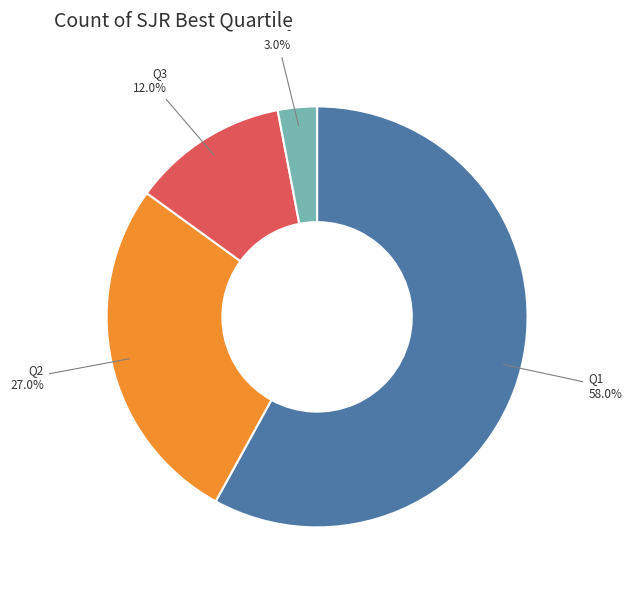

Approximately how many times larger is the value at Q3 compared to Q1?

0.2